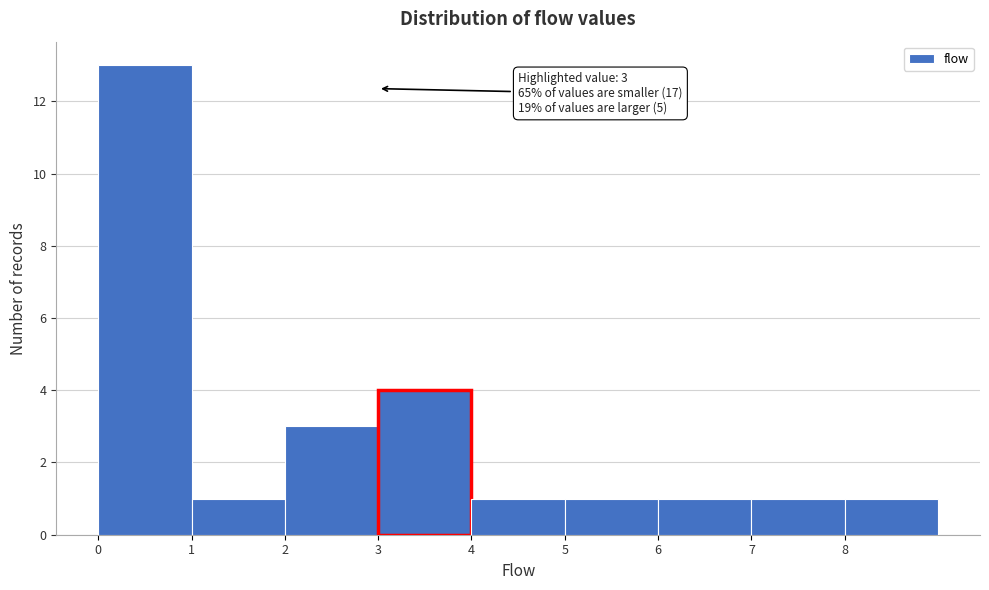

Which range on the x-axis has the tallest bar?

0 to 1